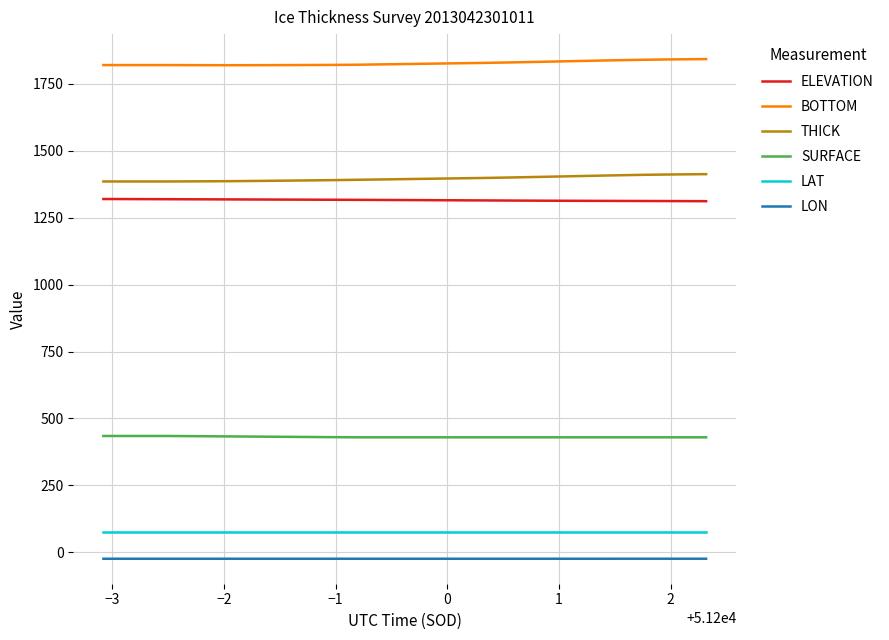

What is the minimum value for THICK?

1385.2